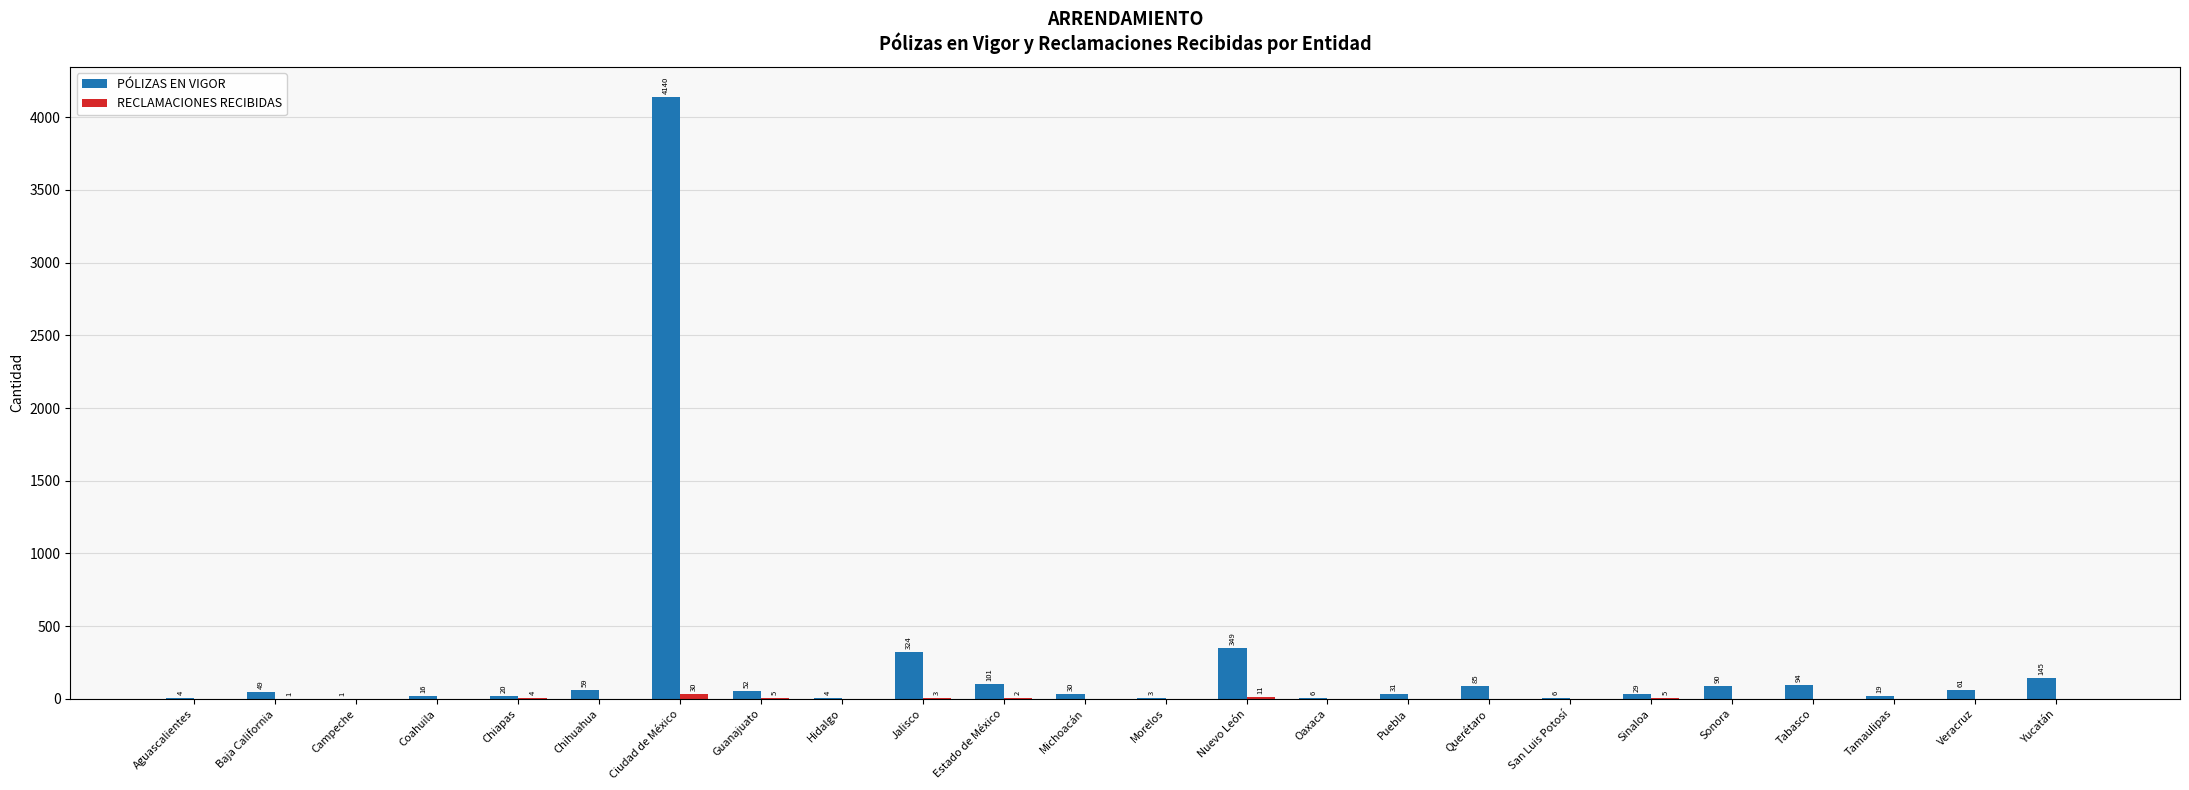

Between Estado de México and Sinaloa, which series saw the biggest shift?

PÓLIZAS EN VIGOR